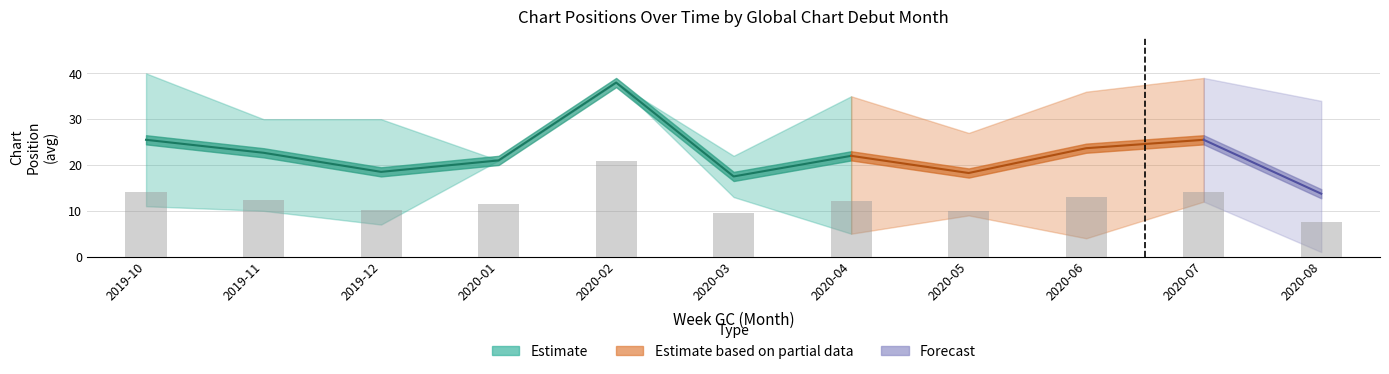

Which has a higher value, 2020-08-23 or 2020-07-05?

2020-07-05